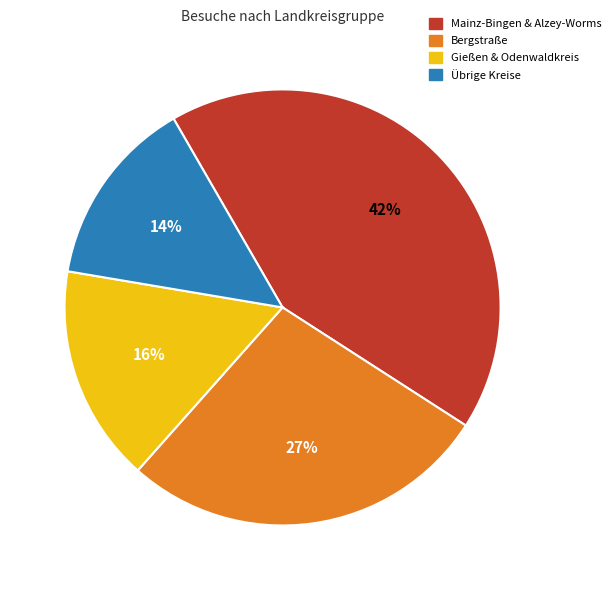

True or false: Gießen & Odenwaldkreis accounts for 16% of the total.

True